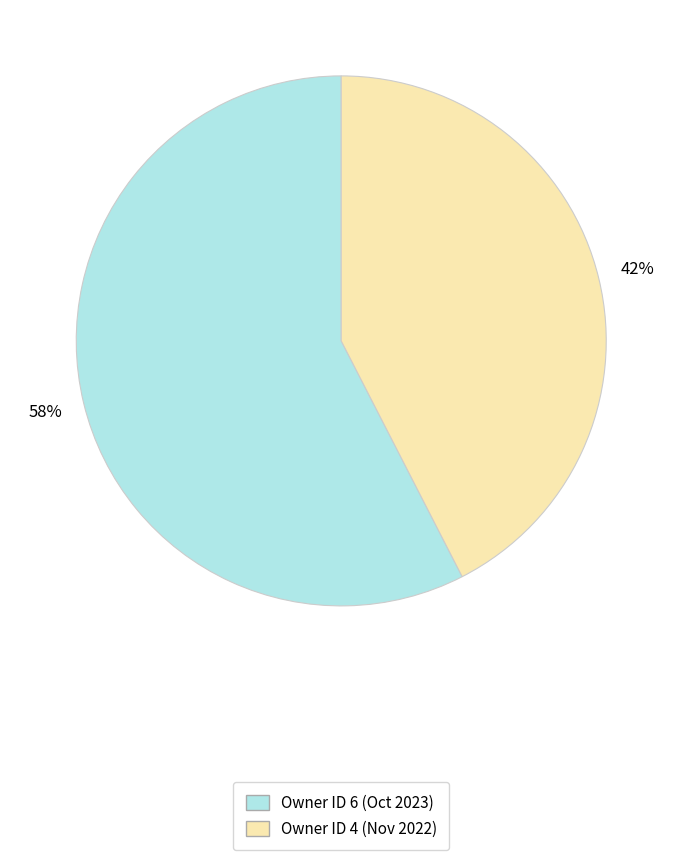

To the nearest percent, what is the average slice percentage?

50%